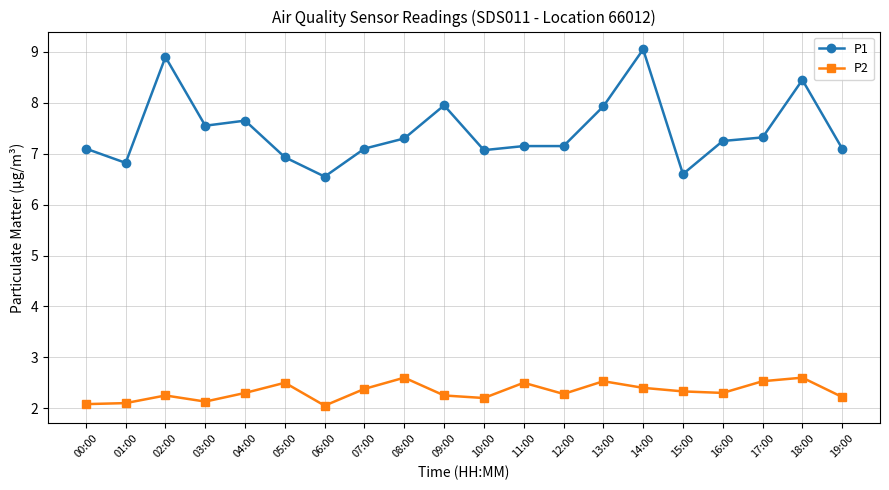

Which series changed the most between 08:00 and 14:00?

P1